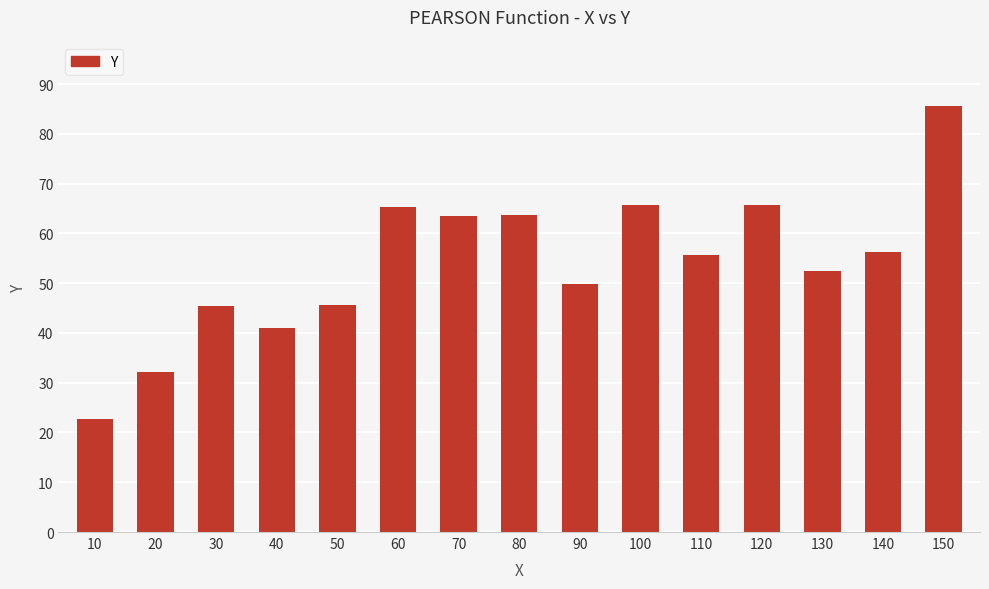

Approximately how many times larger is the value at 30 compared to 110?

0.8